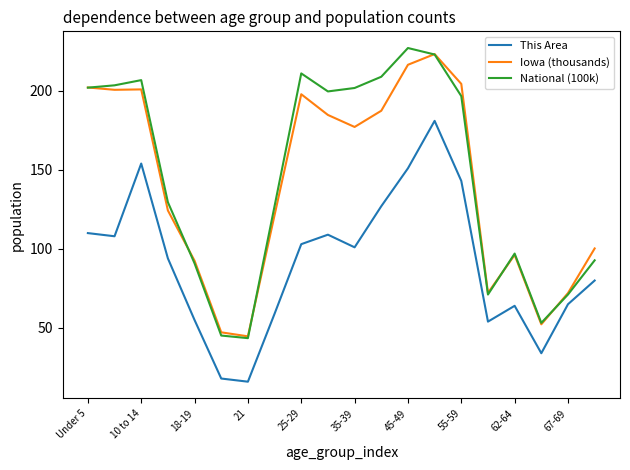

Count the number of categories in the chart.

20